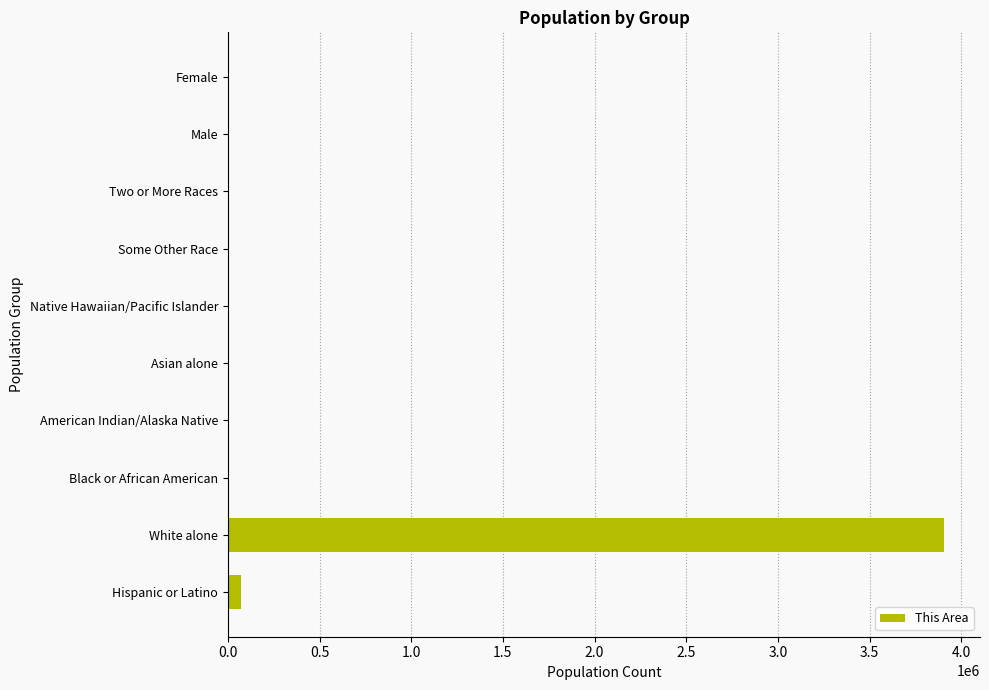

Which has a higher value, Asian alone or White alone?

White alone